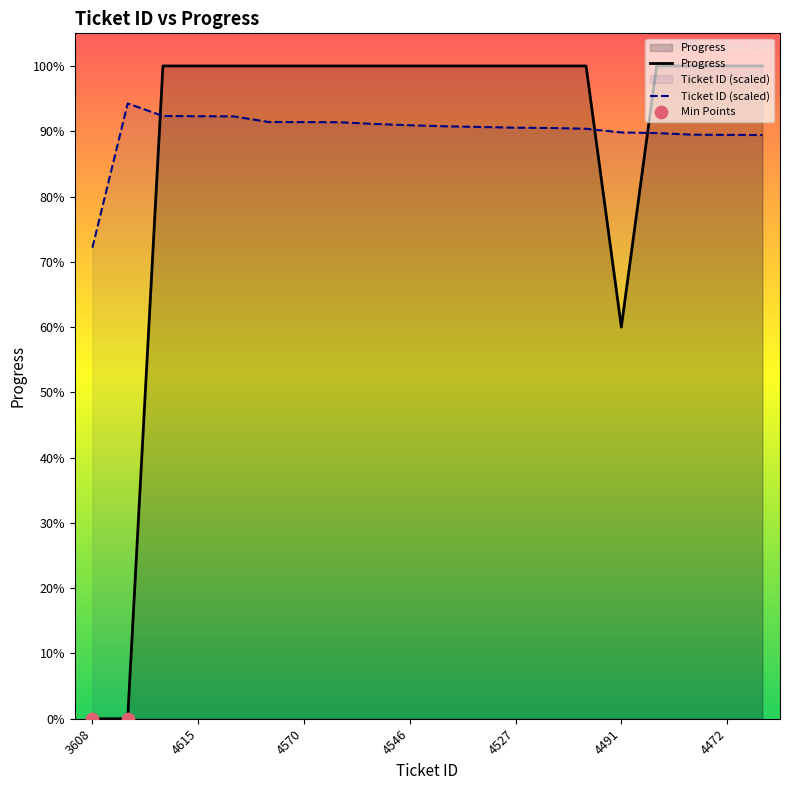

Which series contains the lowest Y value?

Progress